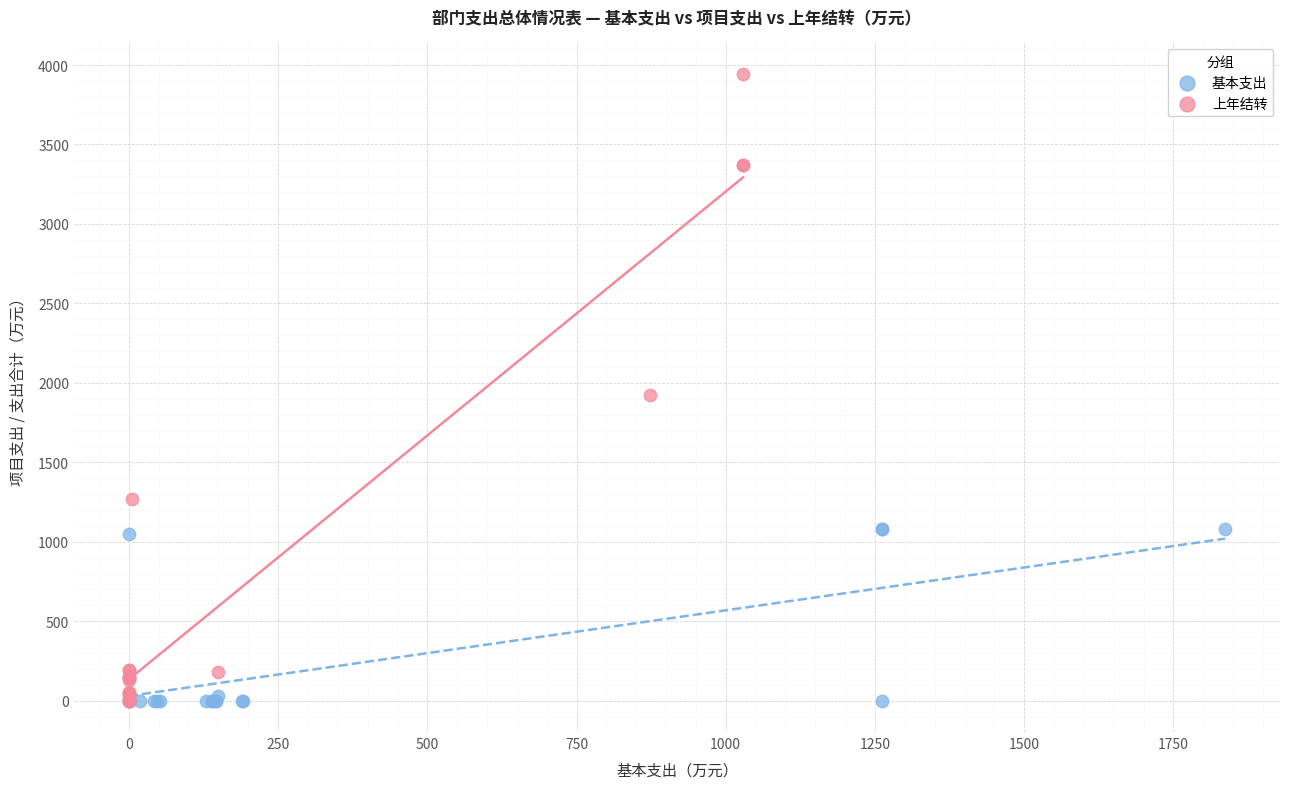

Which series reaches the maximum Y coordinate?

上年结转